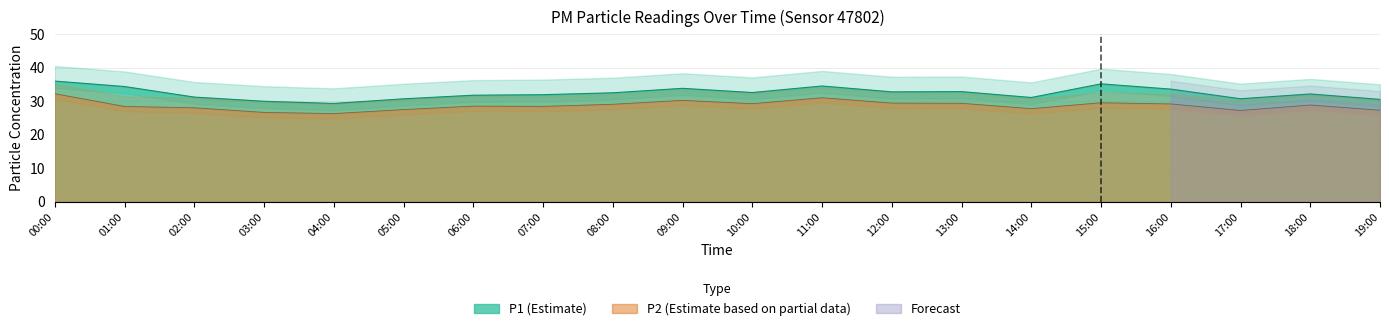

How many data points in P2 are less than 28?

6